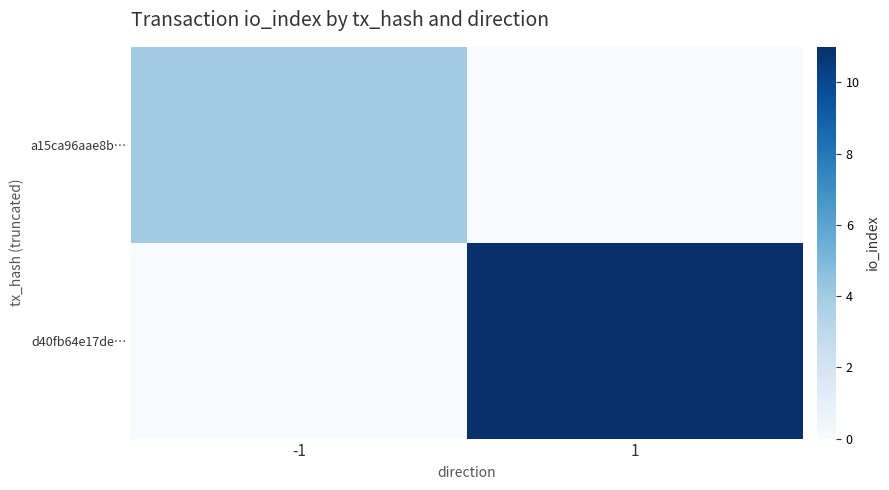

Between 1 and -1, which is larger?

-1